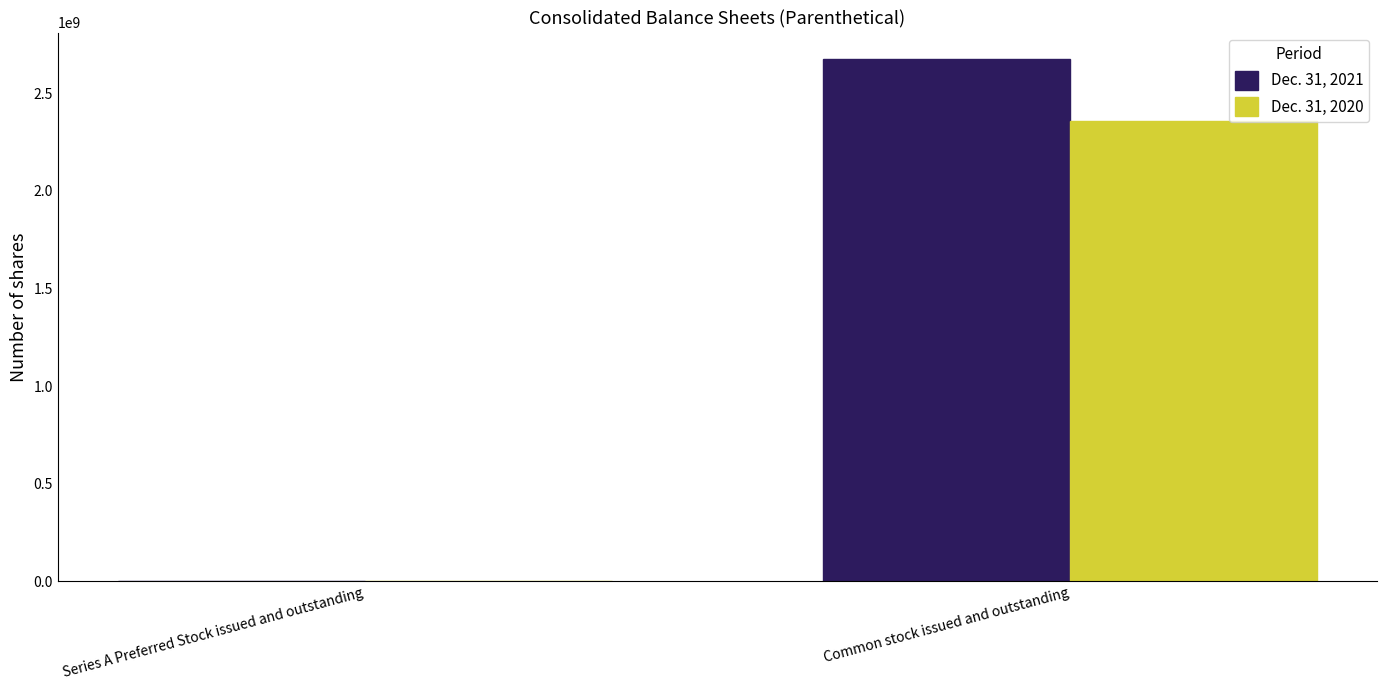

Read the Dec. 31, 2021 value at Series A Preferred Stock issued and outstanding.

1000000